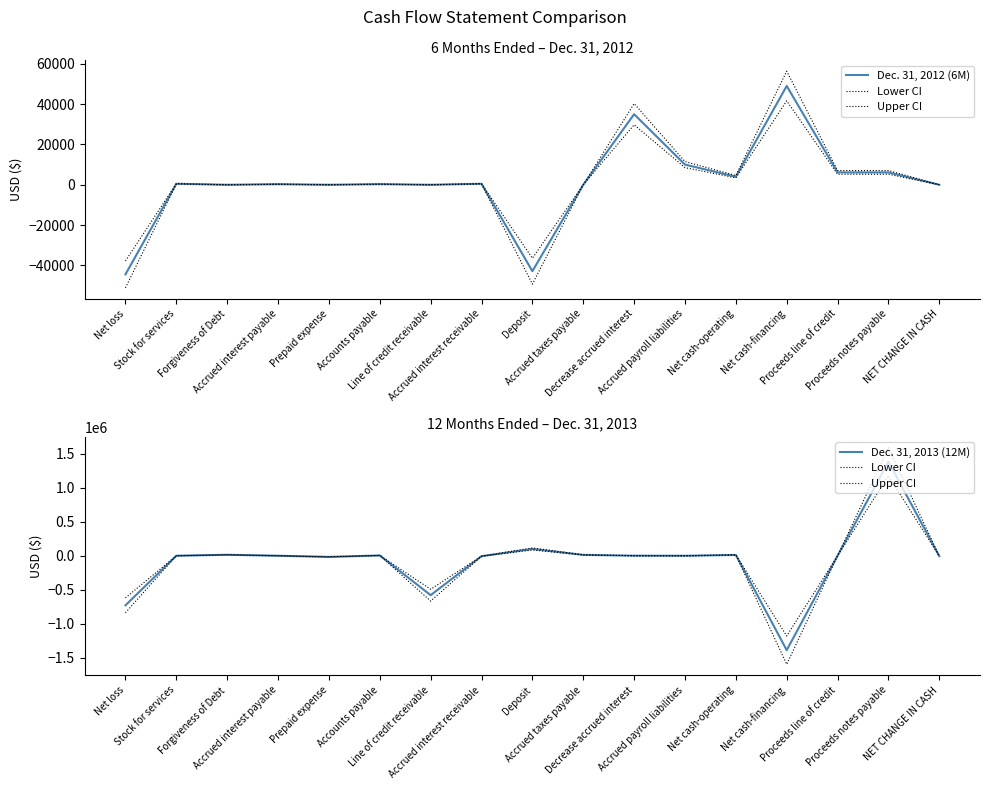

True or false: Dec. 31, 2013 (12M) has a value of 371.6 at Decrease accrued interest.

False